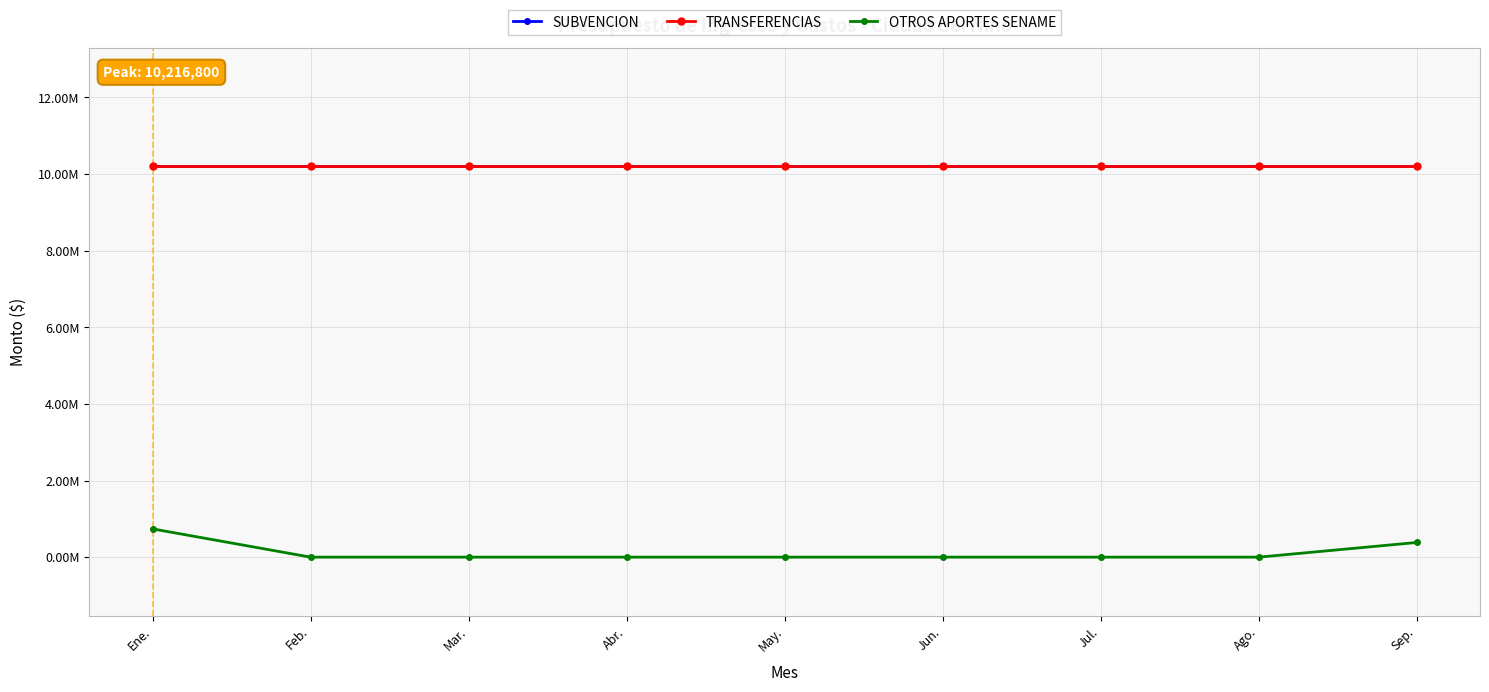

What are all the series names shown in the legend?

SUBVENCION, TRANSFERENCIAS, OTROS APORTES SENAME